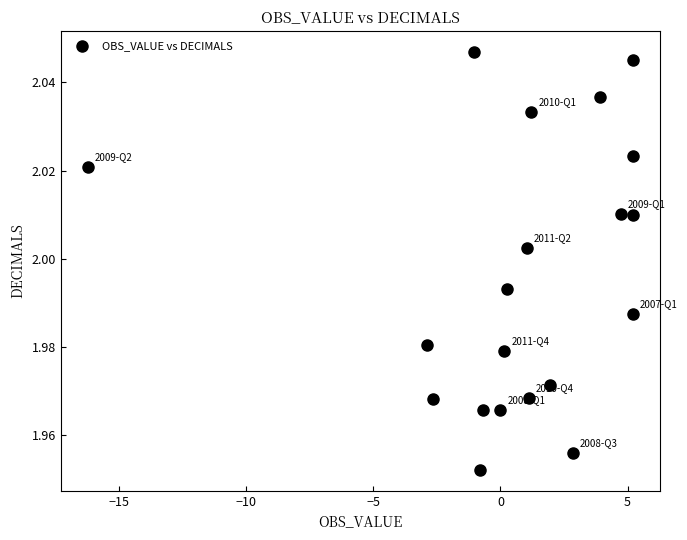

What is the range of X values (max minus min)?

21.4